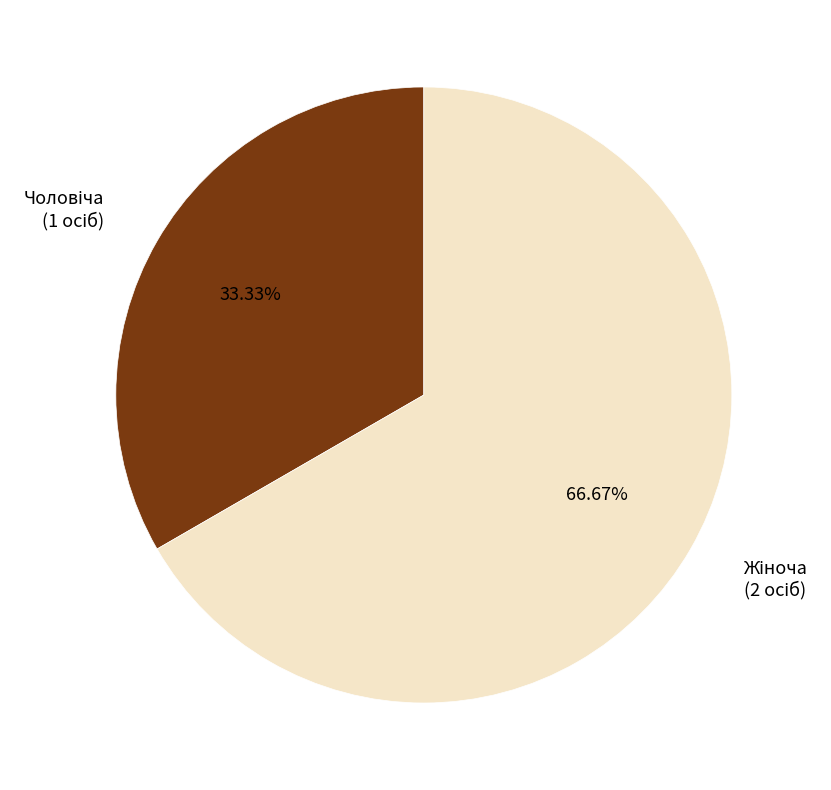

How many slices are in this pie chart?

2